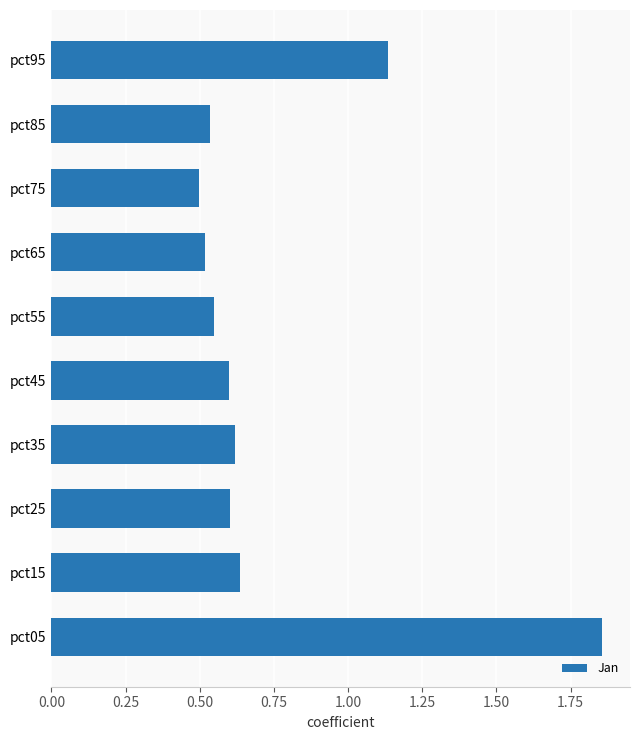

The chart shows a value of 0.3 at pct65. True or false?

False